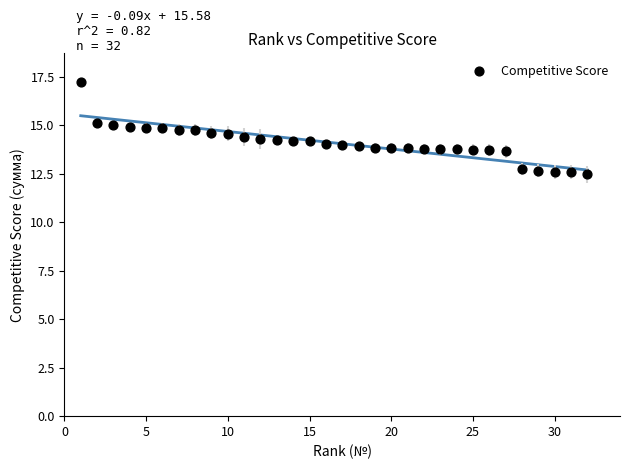

What is the range of X values (max minus min)?

31.0